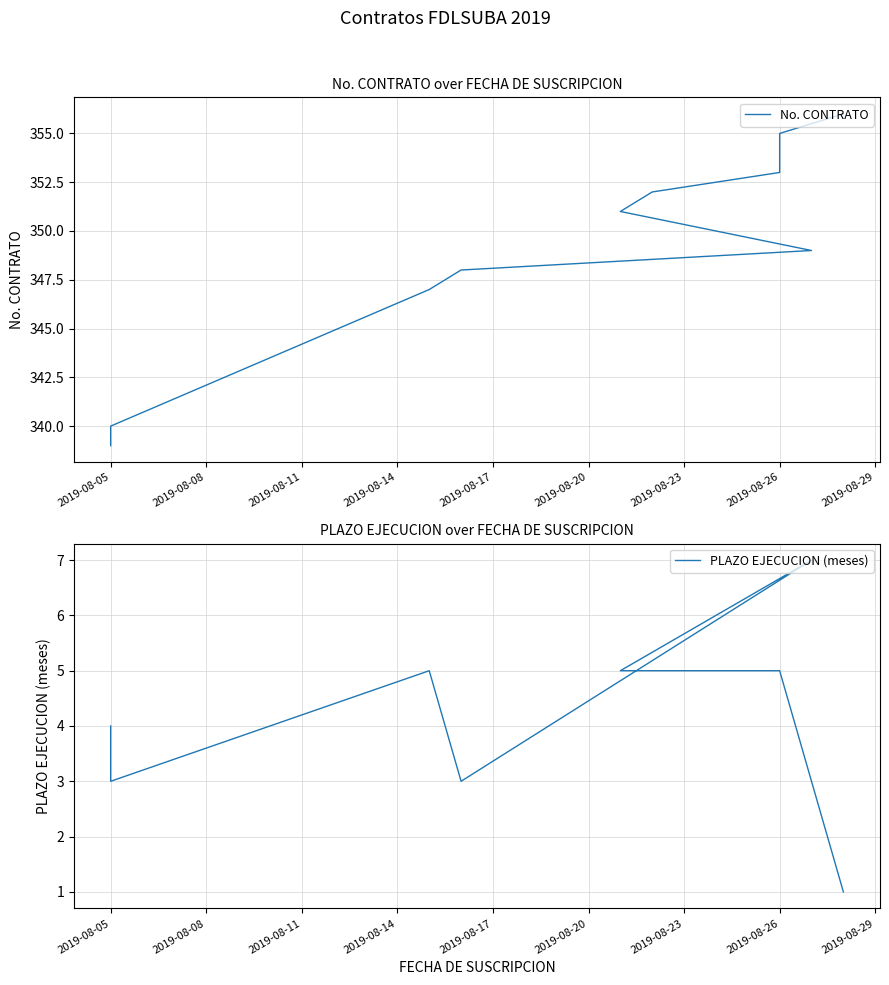

How many lines are shown in the chart?

2